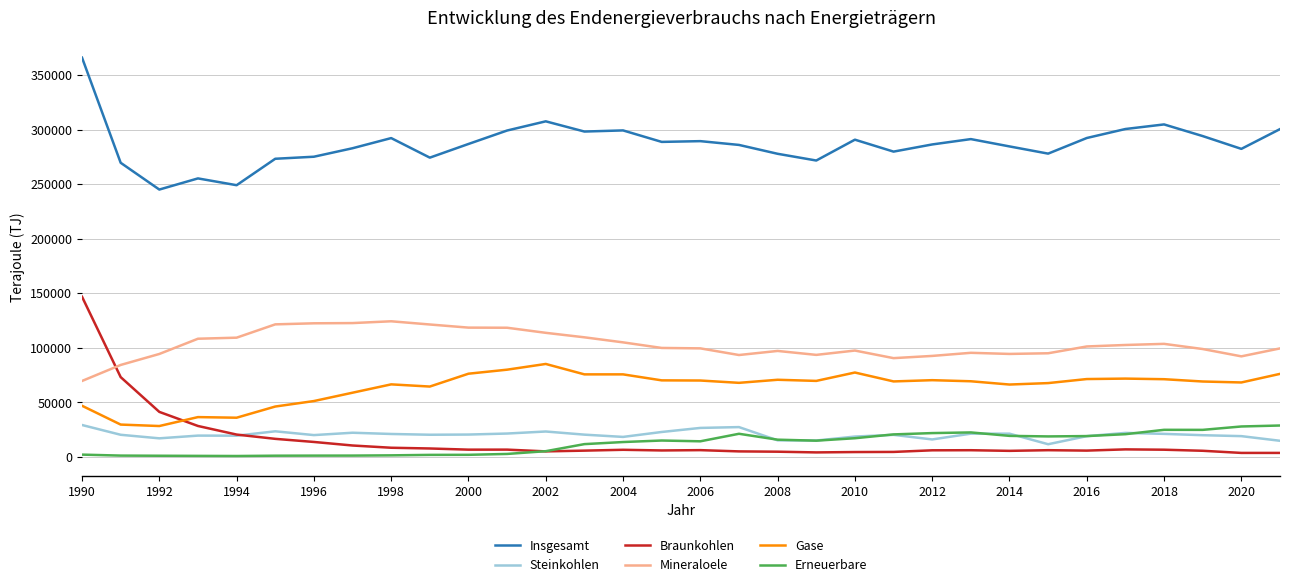

What is the maximum value shown in the chart?

365976.0